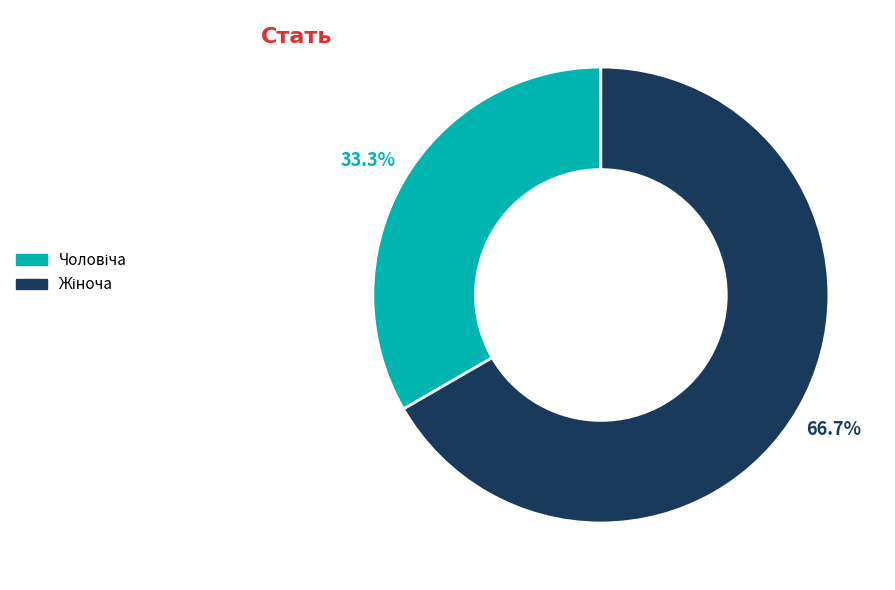

Is there a majority slice in this chart?

Yes